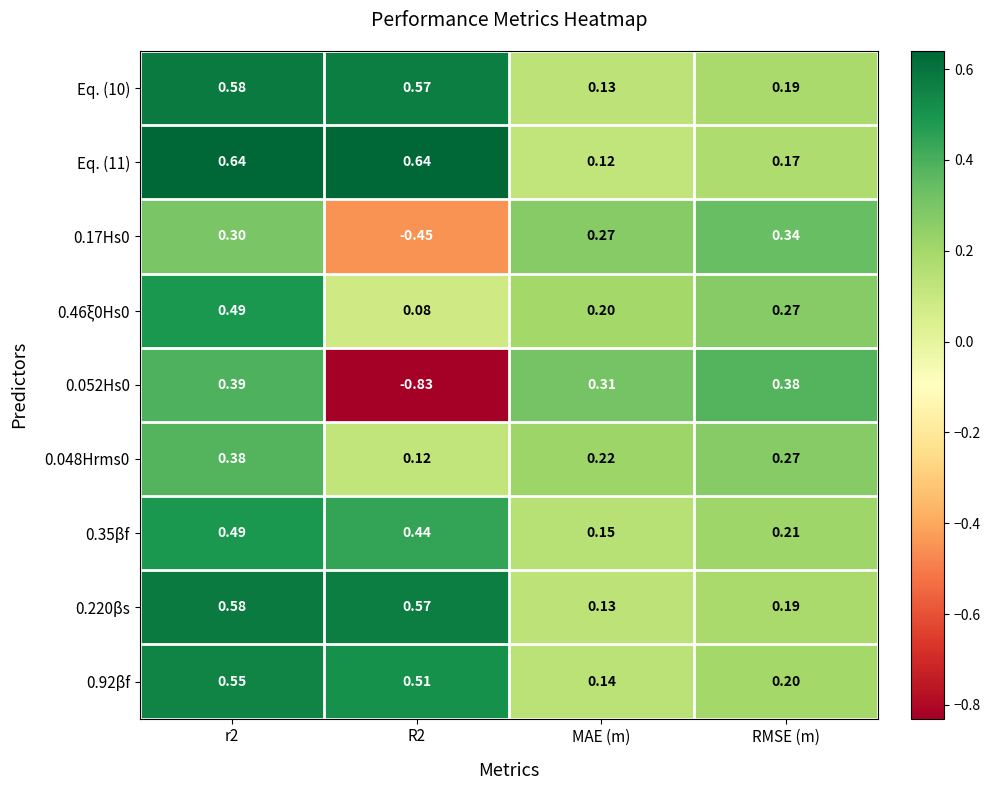

Is the value of 0.052Hs0 at R2 greater than the value of 0.92βf at MAE (m)?

No